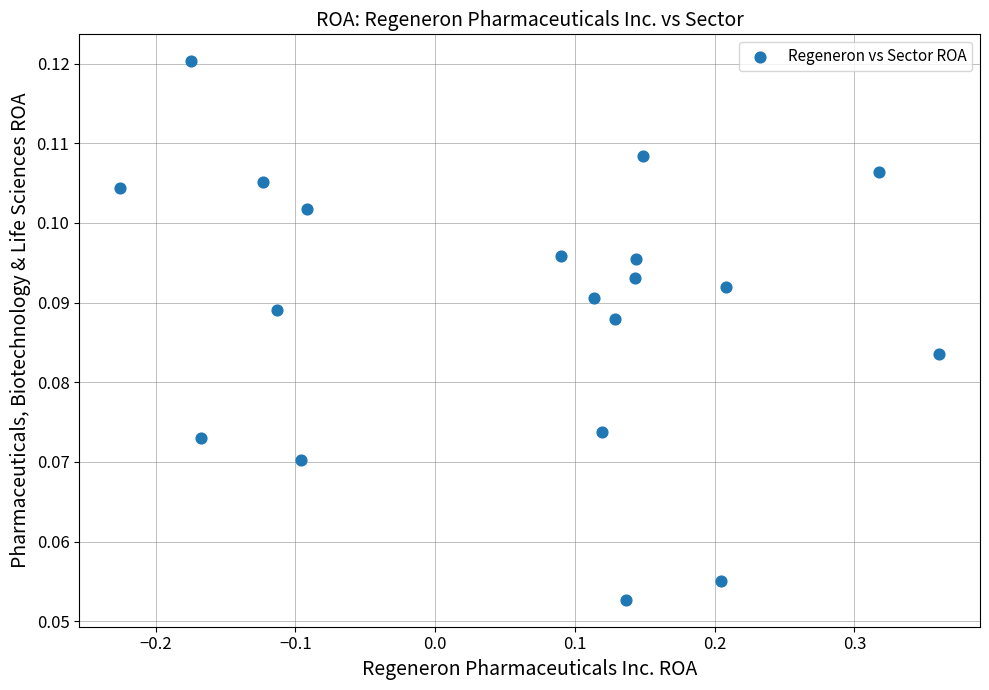

What is the range of X values (max minus min)?

0.6